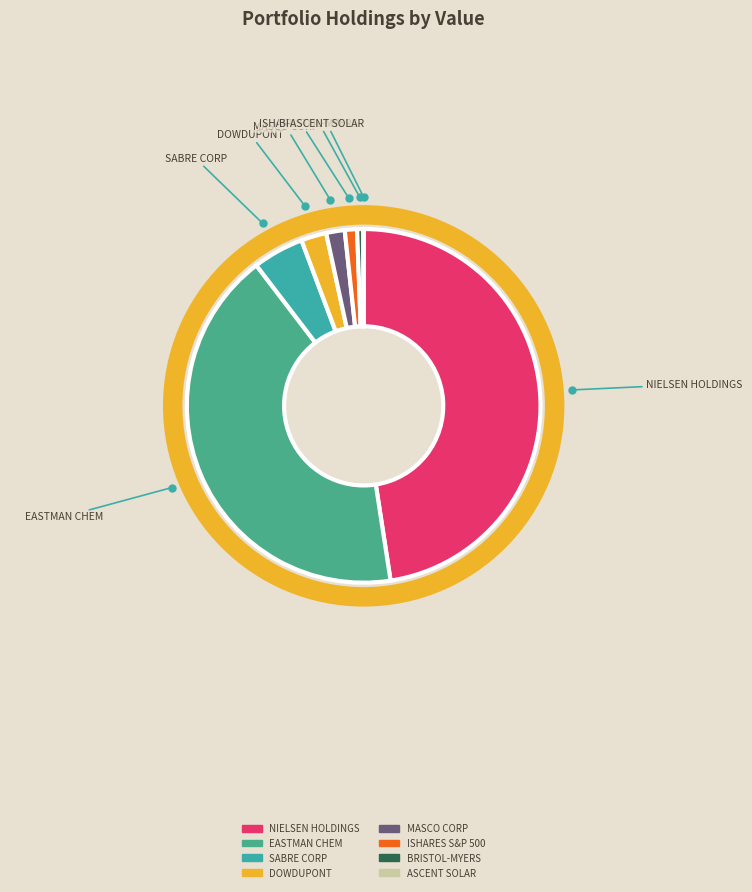

To the nearest percent, what is the difference between the largest and smallest slice percentages?

48%